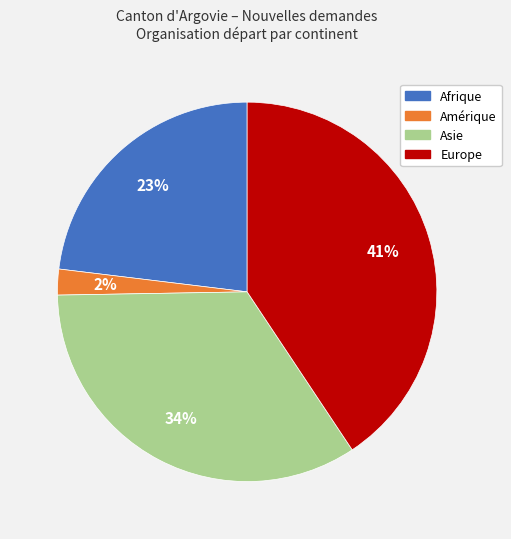

To the nearest percent, what is the average slice percentage?

25%